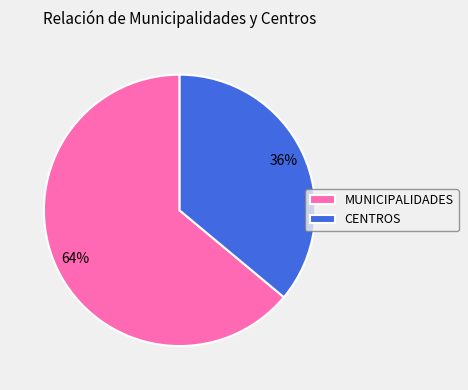

To the nearest percent, what is the average slice percentage?

50%